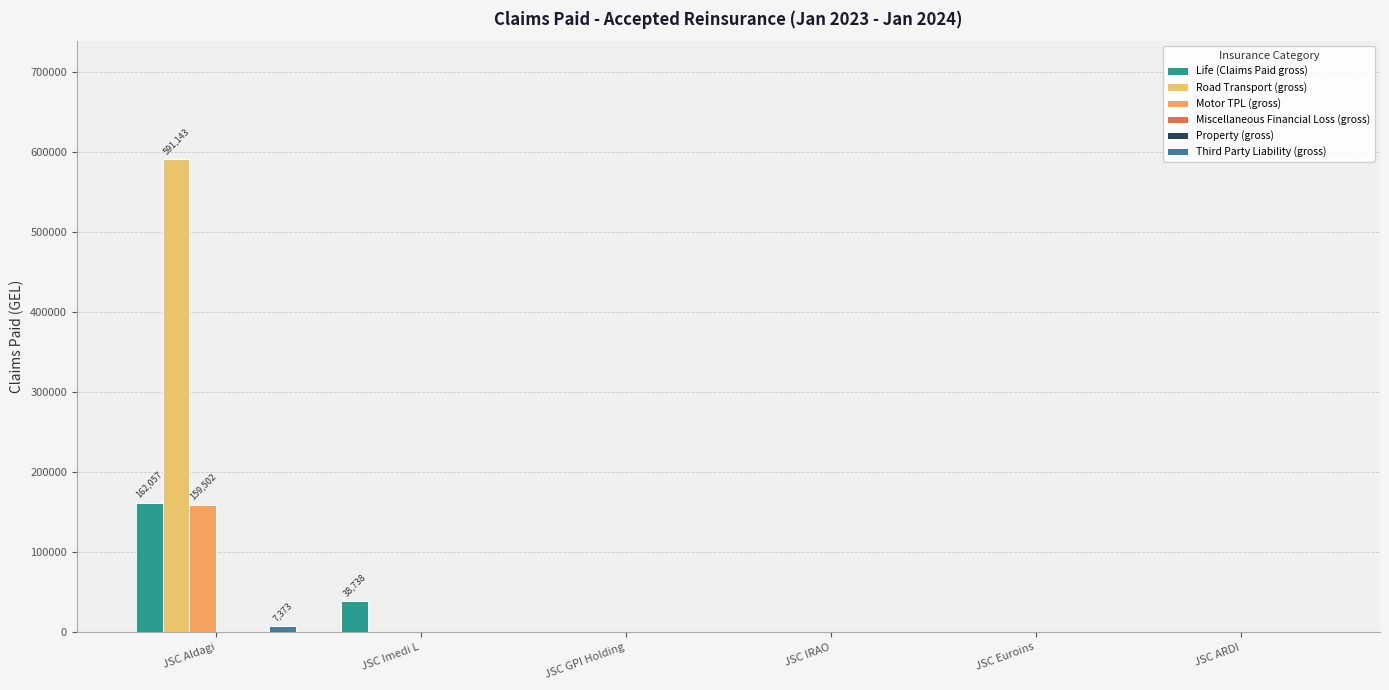

At how many categories does at least one series exceed 77867?

1